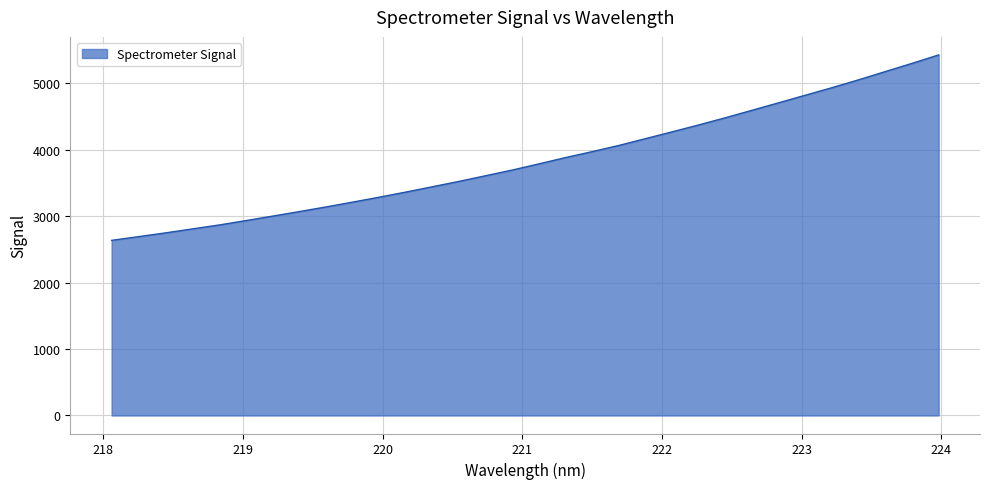

What is the minimum value shown in the chart?

2637.4